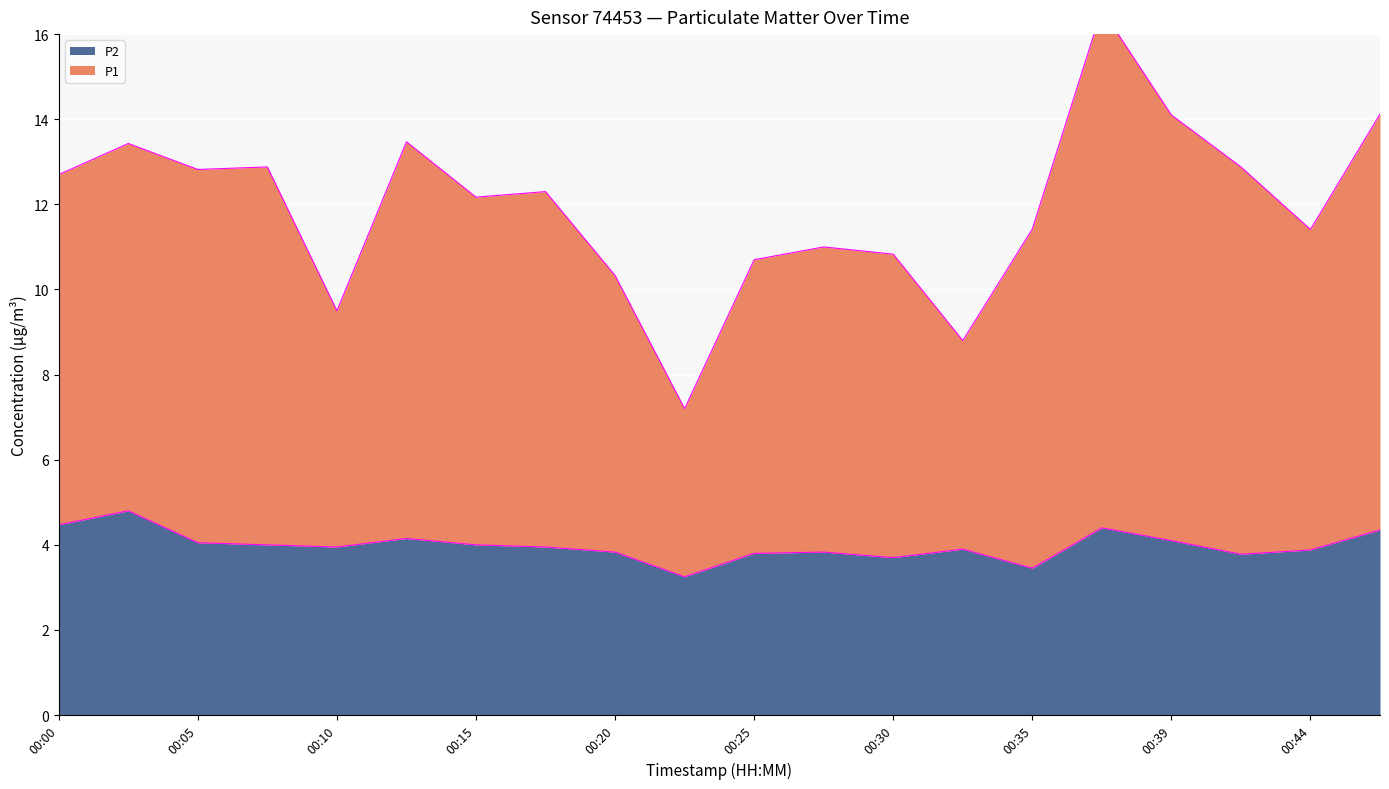

What is the sum of the P1 boundary values at 00:20 and 00:05?

23.1